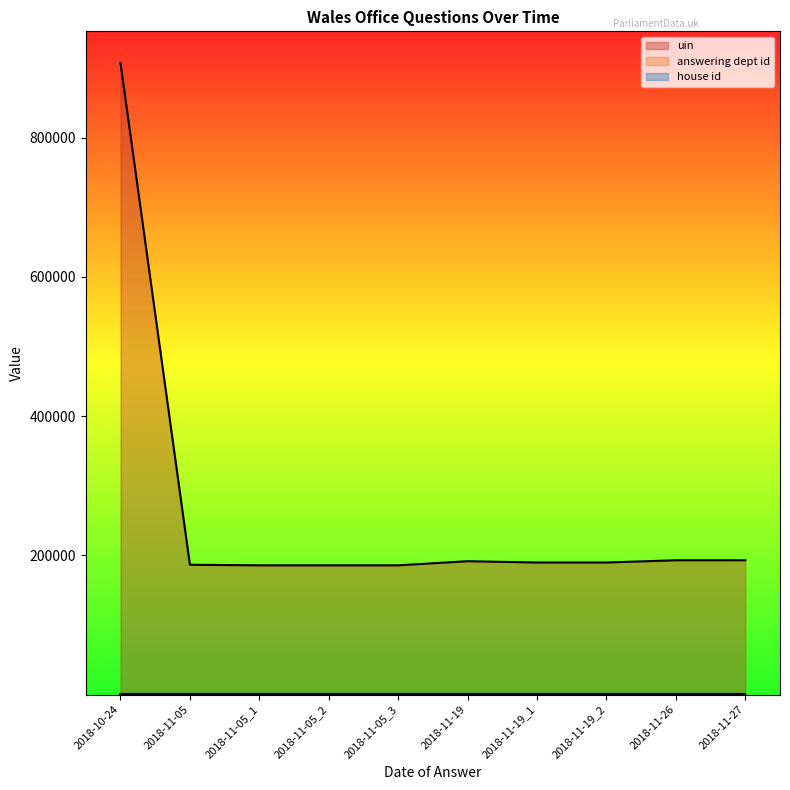

Reading left to right, extract all data points from this chart.

uin: 2018-11-26=192802	2018-11-27=192807	2018-11-19=191441	2018-11-19=189596	2018-11-19=189597	2018-11-05=186356	2018-11-05=185561	2018-11-05=185562	2018-11-05=185563	2018-10-24=907191
answering dept id: 2018-11-26=28	2018-11-27=28	2018-11-19=28	2018-11-19=28	2018-11-19=28	2018-11-05=28	2018-11-05=28	2018-11-05=28	2018-11-05=28	2018-10-24=28
house id: 2018-11-26=1	2018-11-27=1	2018-11-19=1	2018-11-19=1	2018-11-19=1	2018-11-05=1	2018-11-05=1	2018-11-05=1	2018-11-05=1	2018-10-24=1